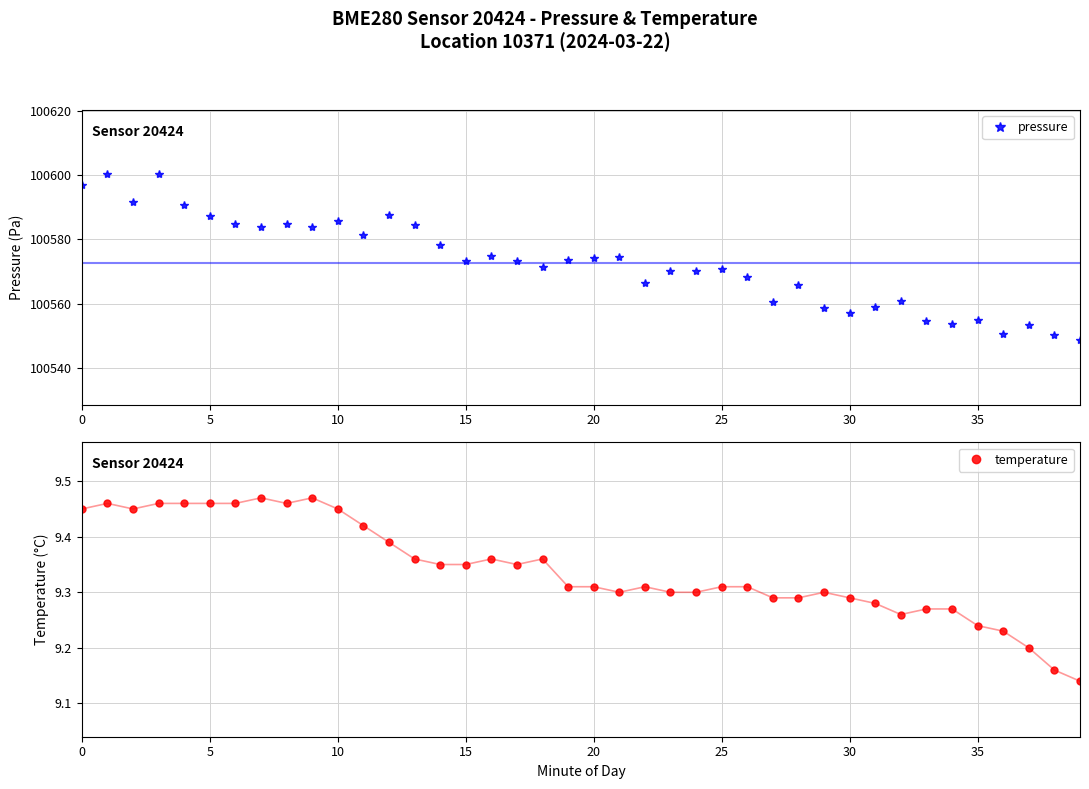

At how many categories does at least one series exceed 97210?

40